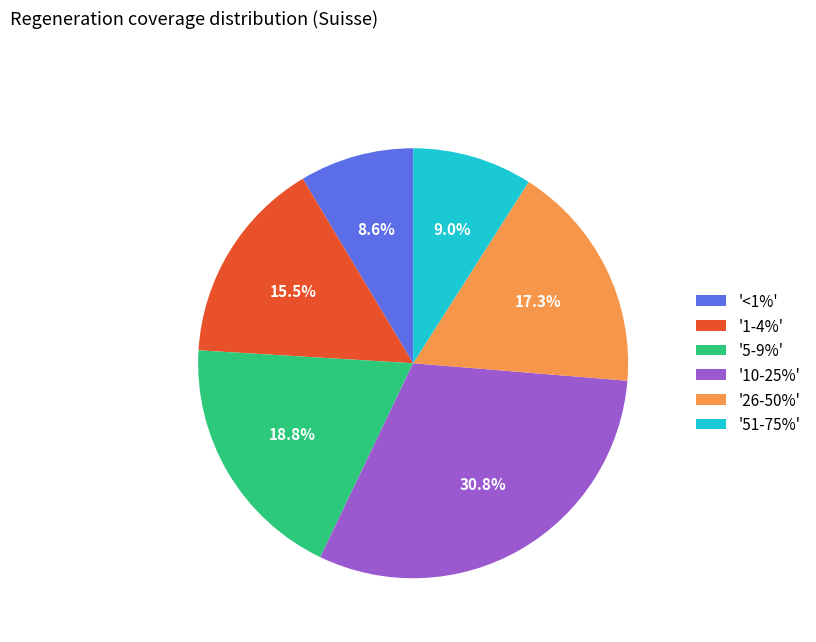

What percentage do '26-50%' and '10-25%' together represent?

48.1%